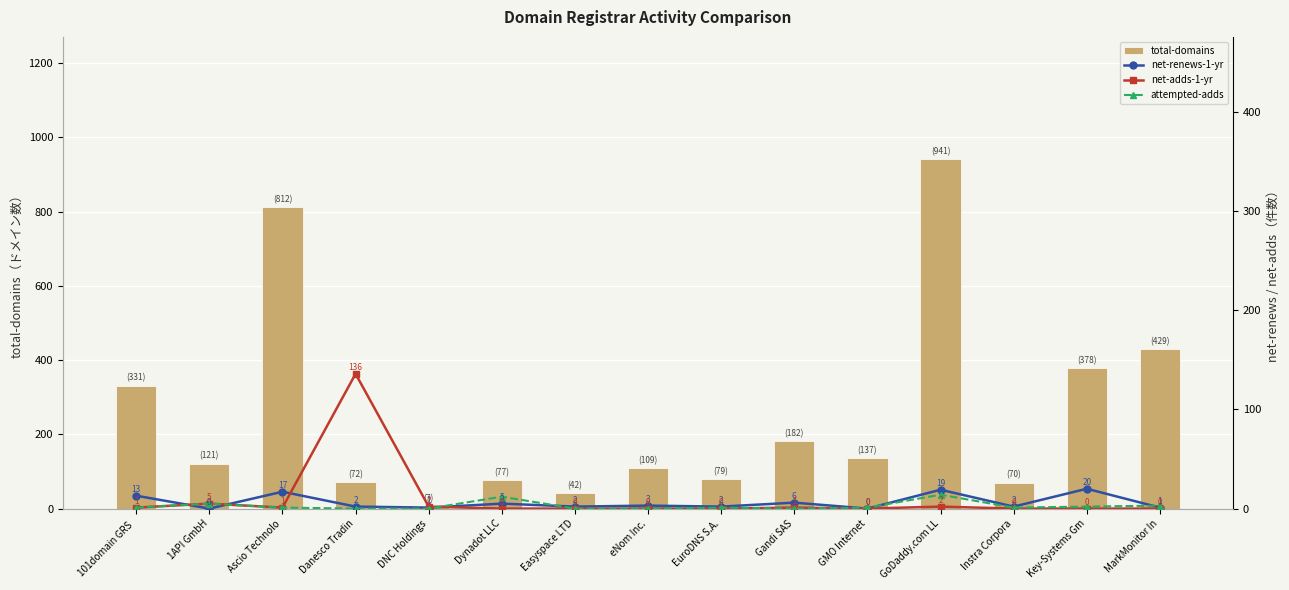

What is the average value of the total-domains series?

252